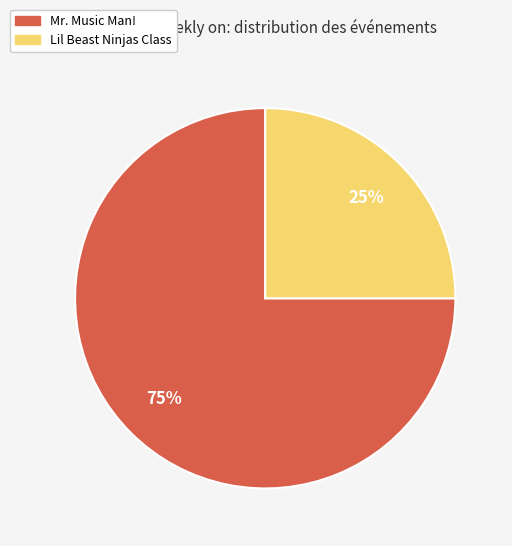

Between Mr. Music Man! and Lil Beast Ninjas Class, which is larger?

Mr. Music Man!